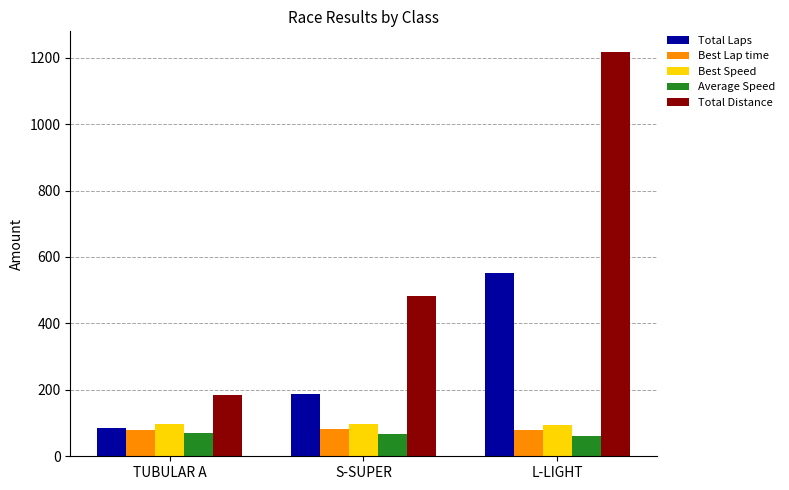

Which series has the largest total across all categories?

Total Distance